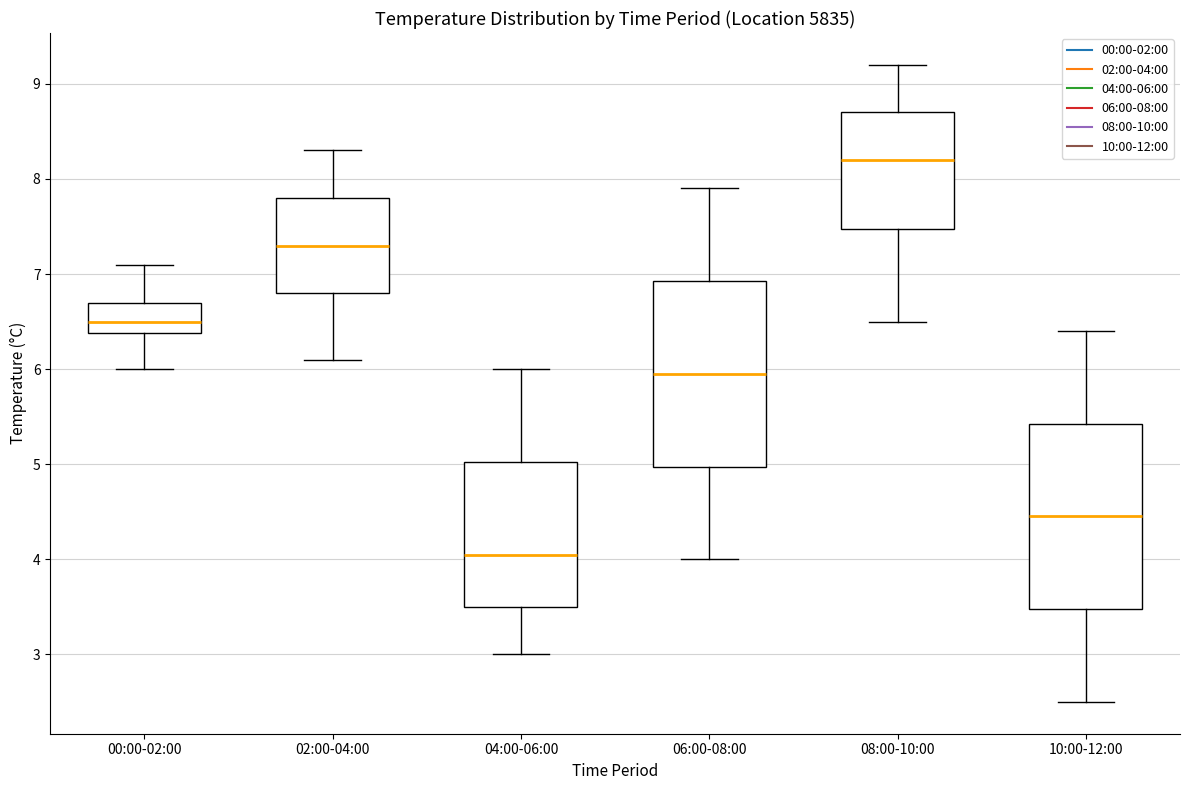

Reading left to right, transcribe this box plot: for each box, give where its median line is, the range the box spans, and where its two whiskers end, as read against the y-axis. The values are not printed on the chart, so give them approximately, as read against the axis.

00:00-02:00: median 6.5, box 6.4 to 6.7, whiskers 6.0 to 7.1
02:00-04:00: median 7.3, box 6.8 to 7.8, whiskers 6.1 to 8.3
04:00-06:00: median 4.1, box 3.5 to 5.0, whiskers 3.0 to 6.0
06:00-08:00: median 6.0, box 5.0 to 6.9, whiskers 4.0 to 7.9
08:00-10:00: median 8.2, box 7.5 to 8.7, whiskers 6.5 to 9.2
10:00-12:00: median 4.5, box 3.5 to 5.4, whiskers 2.5 to 6.4